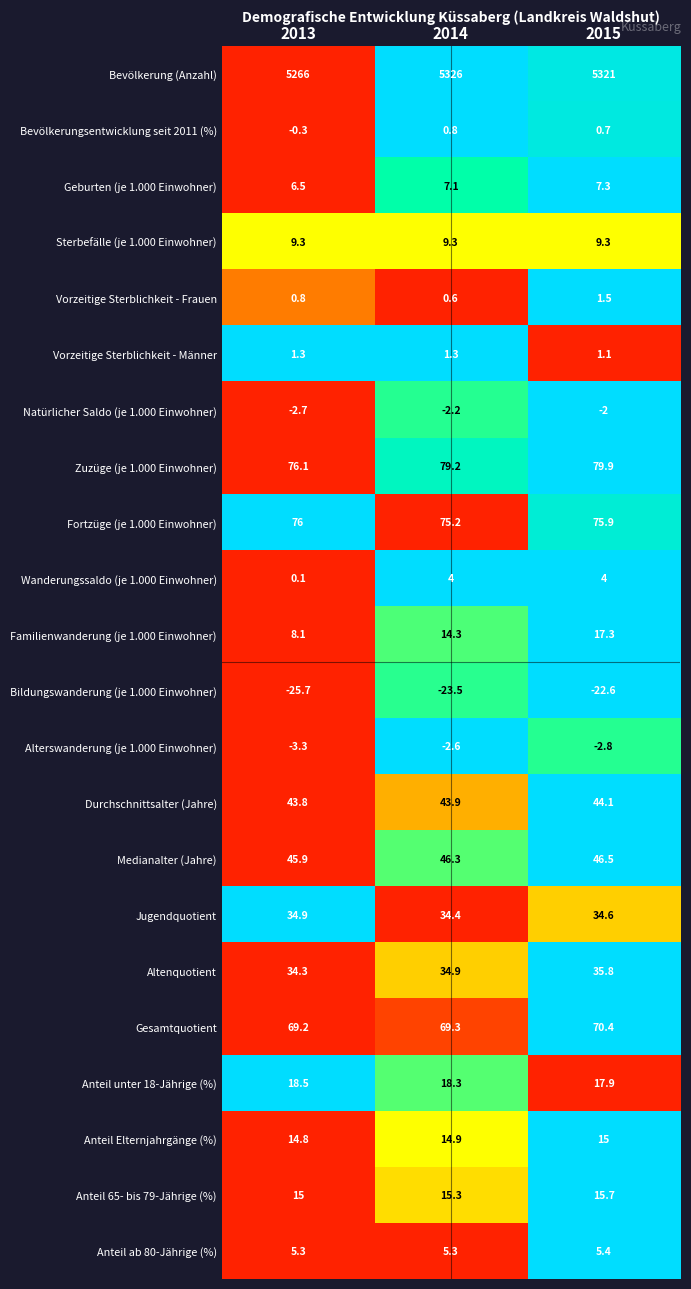

Rank the series at 2015 from highest to lowest value.

Bevölkerung (Anzahl), Zuzüge (je 1.000 Einwohner), Fortzüge (je 1.000 Einwohner), Gesamtquotient, Medianalter (Jahre), Durchschnittsalter (Jahre), Altenquotient, Jugendquotient, Anteil unter 18-Jährige (%), Familienwanderung (je 1.000 Einwohner), Anteil 65- bis 79-Jährige (%), Anteil Elternjahrgänge (%), Sterbefälle (je 1.000 Einwohner), Geburten (je 1.000 Einwohner), Anteil ab 80-Jährige (%), Wanderungssaldo (je 1.000 Einwohner), Vorzeitige Sterblichkeit - Frauen, Vorzeitige Sterblichkeit - Männer, Bevölkerungsentwicklung seit 2011 (%), Natürlicher Saldo (je 1.000 Einwohner), Alterswanderung (je 1.000 Einwohner), Bildungswanderung (je 1.000 Einwohner)